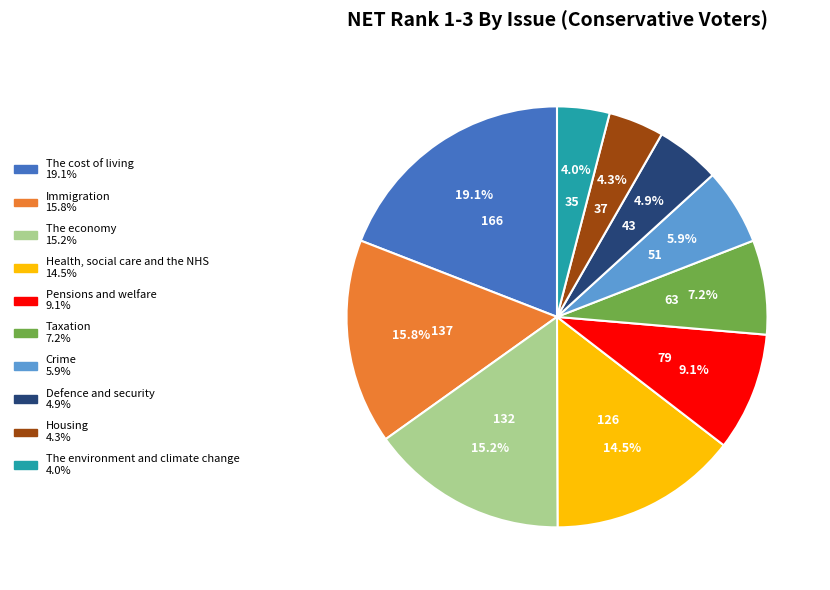

To the nearest percent, what portion does The environment and climate change represent?

4%